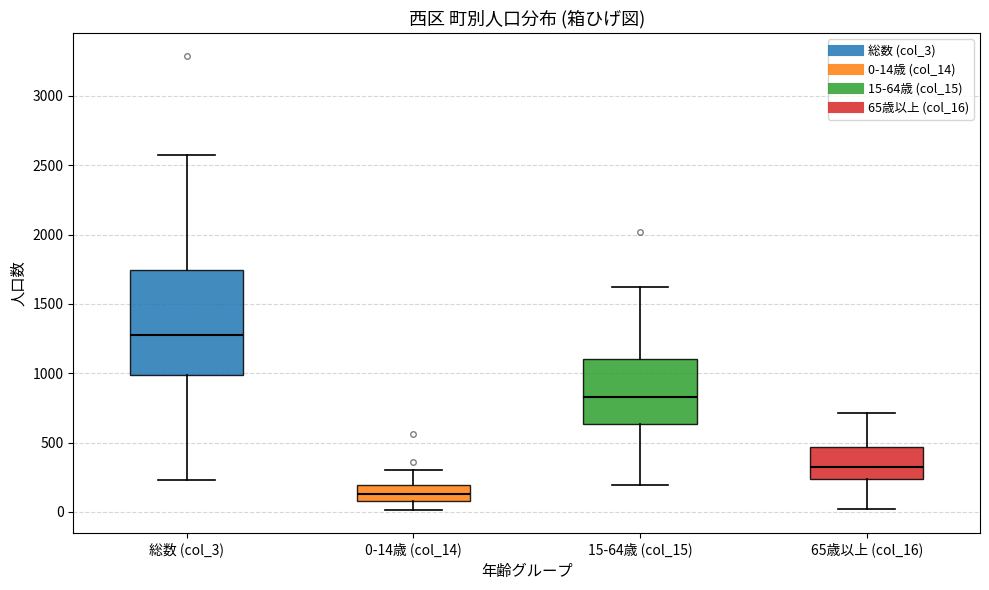

Reading left to right, transcribe this box plot: for each box, give where its median line is, the range the box spans, and where its two whiskers end, as read against the y-axis. The values are not printed on the chart, so give them approximately, as read against the axis.

総数 (col_3): median 1300, box 1000 to 1750, whiskers 250 to 2550
0-14歳 (col_14): median 150, box 100 to 200, whiskers 0 to 300
15-64歳 (col_15): median 850, box 650 to 1100, whiskers 200 to 1650
65歳以上 (col_16): median 300, box 250 to 450, whiskers 0 to 700